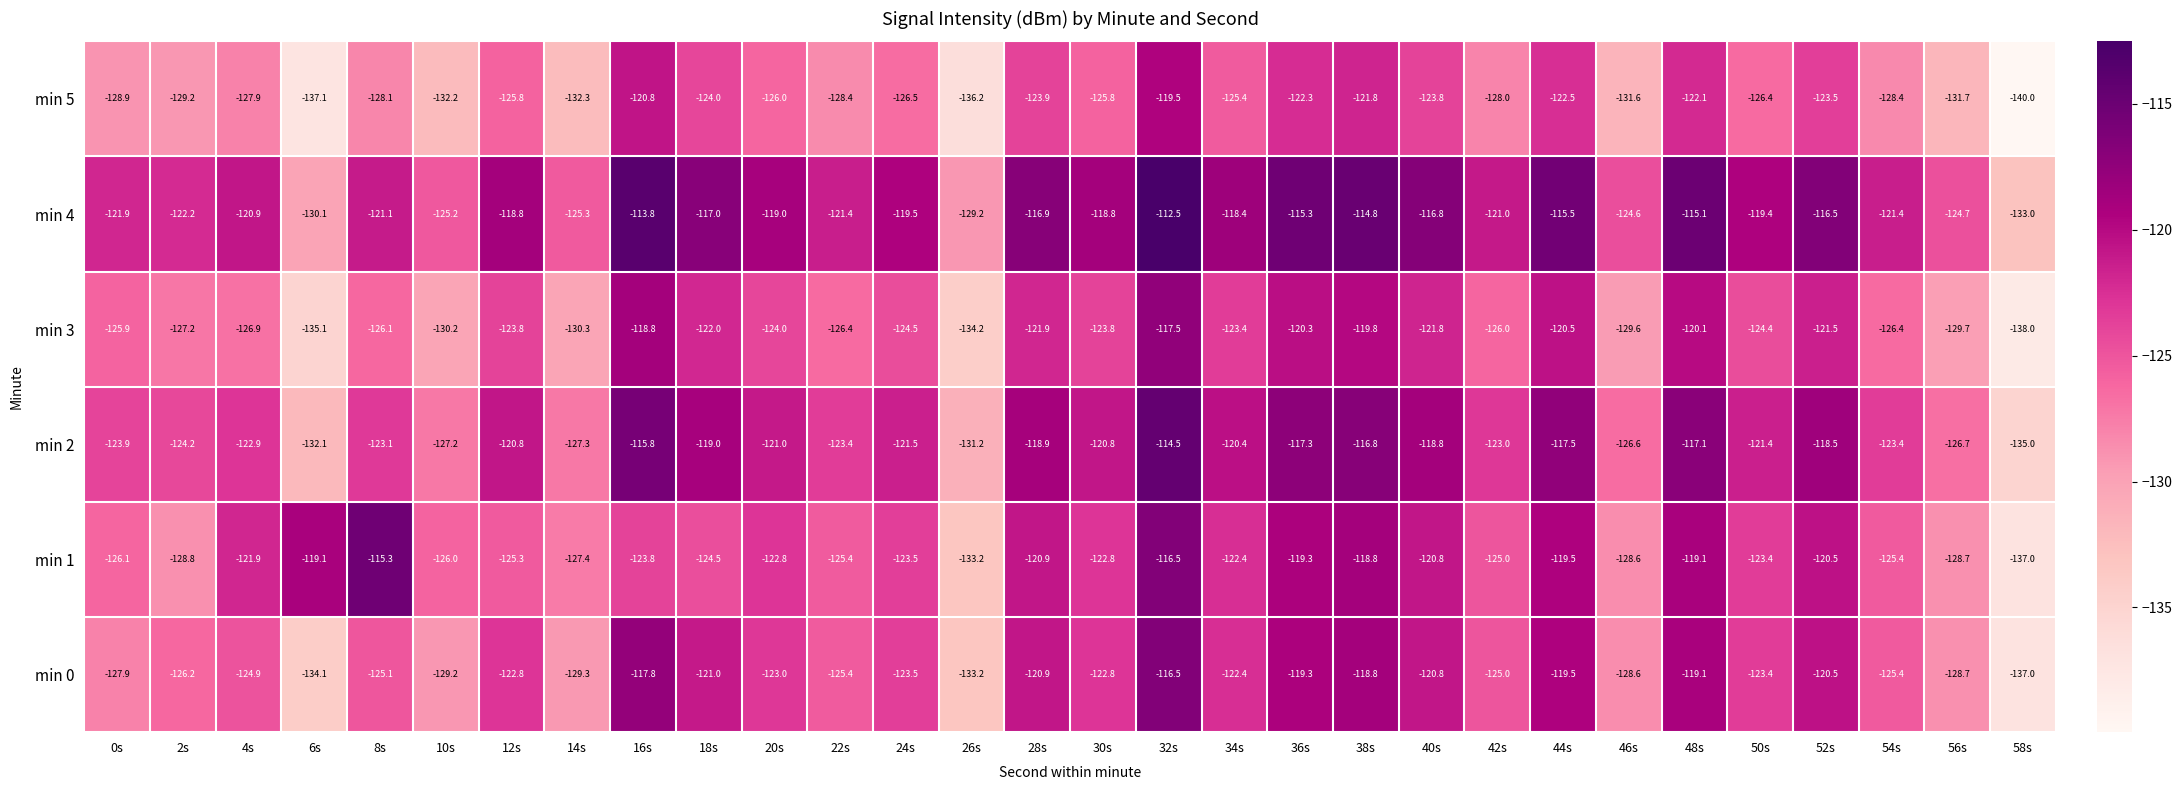

Which series has the largest range (max minus min)?

min 1